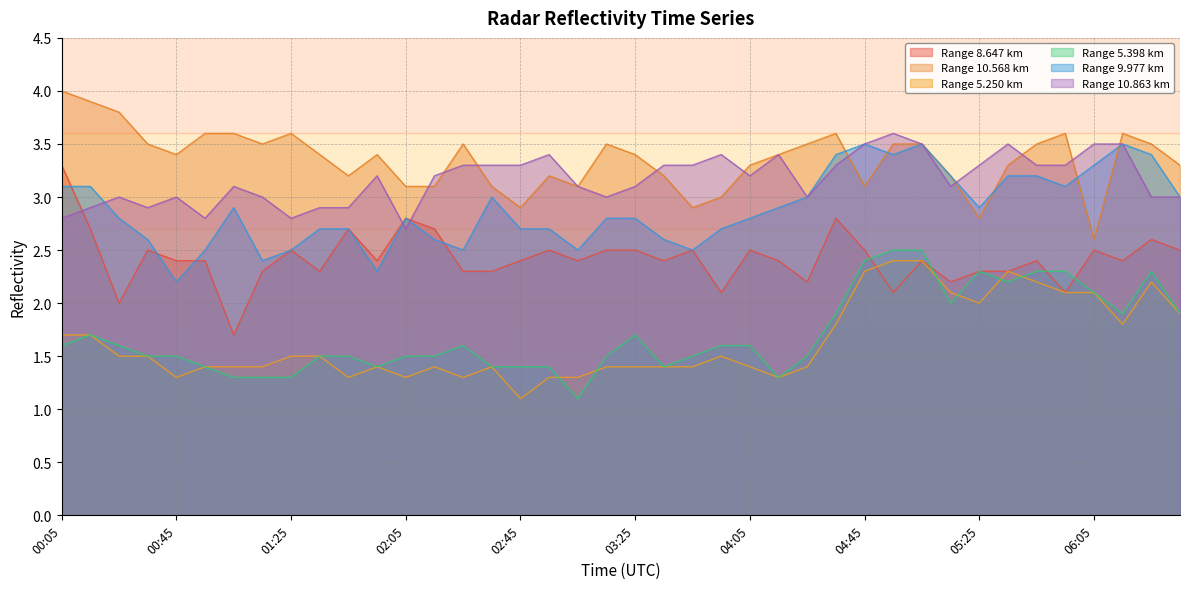

List the labels in order of 8.647 value, smallest first.

01:05, 00:25, 03:55, 04:55, 05:55, 04:25, 05:15, 01:15, 01:35, 02:25, 02:35, 05:25, 05:35, 00:45, 00:55, 01:55, 02:45, 03:05, 03:35, 04:15, 05:05, 05:45, 06:15, 00:35, 01:25, 02:55, 03:15, 03:25, 03:45, 04:05, 04:45, 06:05, 06:35, 06:25, 00:15, 01:45, 02:15, 02:05, 04:35, 00:05